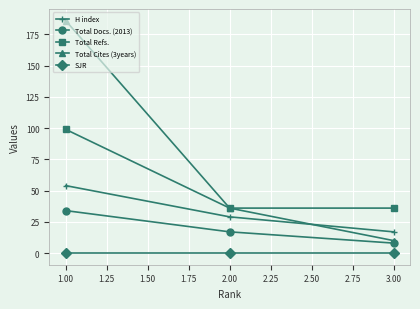

How many lines are shown in the chart?

5